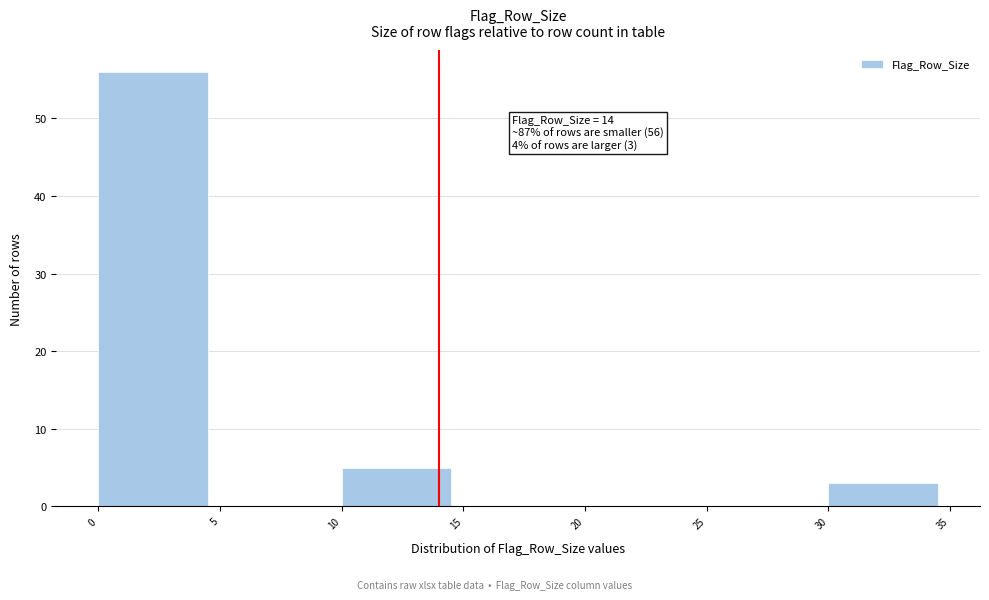

Over which range of the x-axis is the bar tallest?

0 to 5